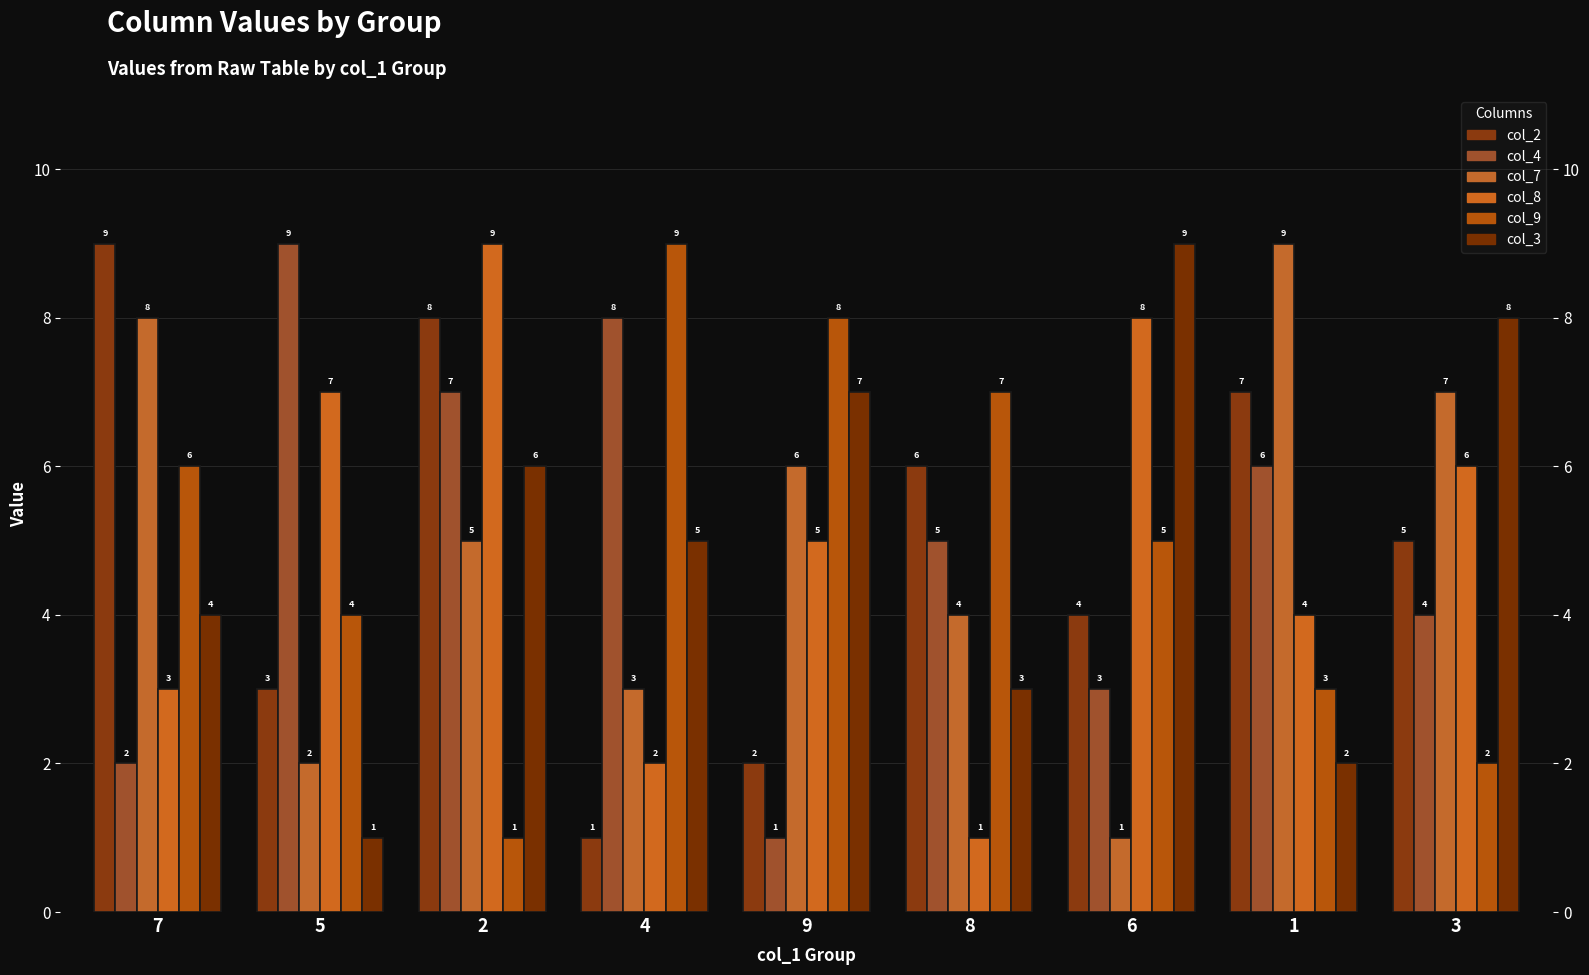

True or false: col_2 has a value of 2 at 9.

True